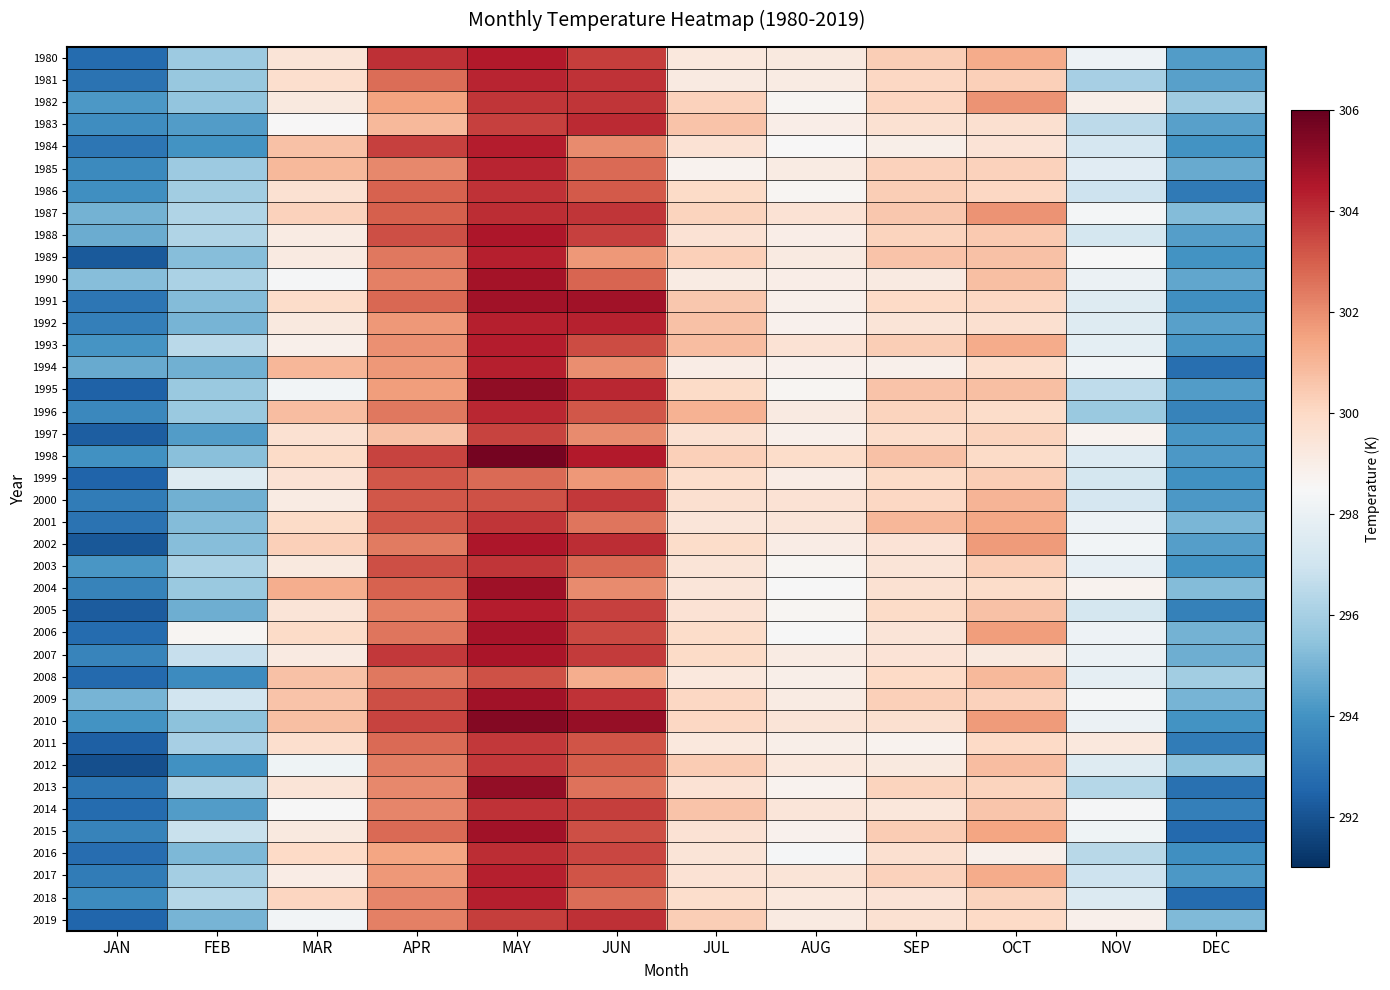

What is the maximum value shown in the chart?

305.7